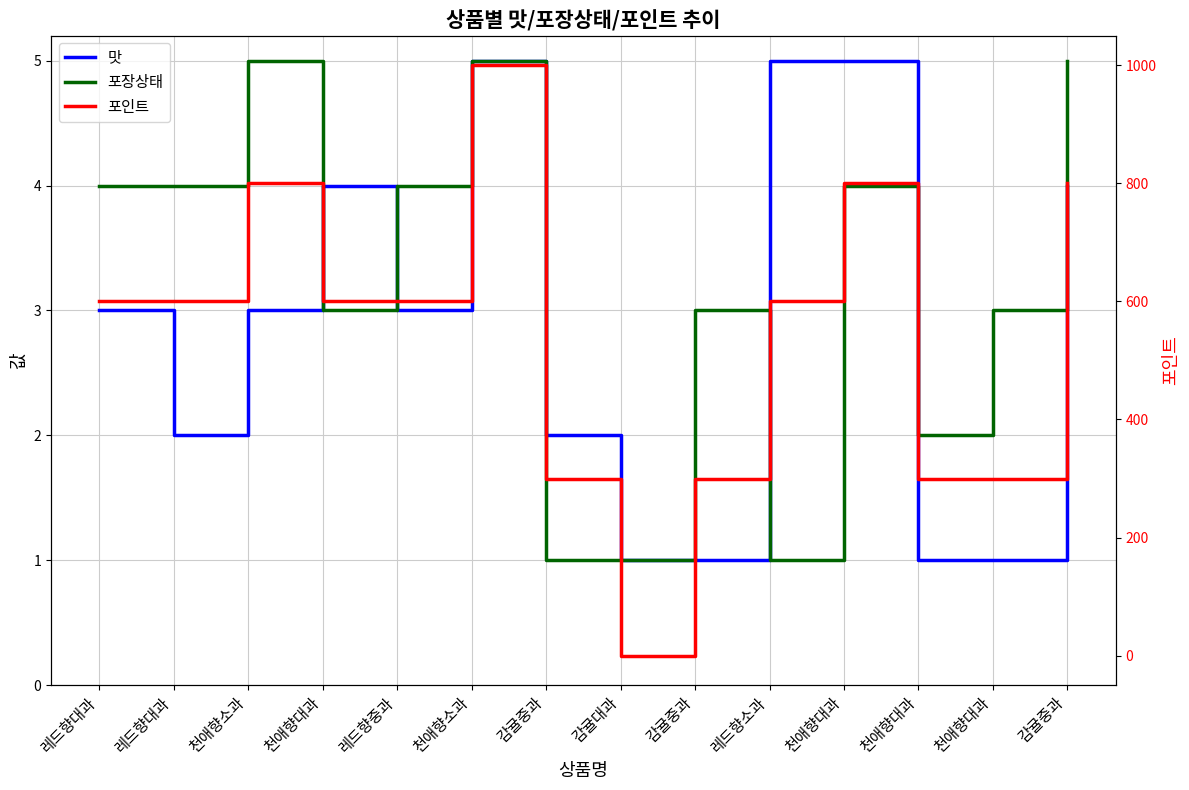

Between 천애향소과 and 감귤중과, which series saw the biggest shift?

맛